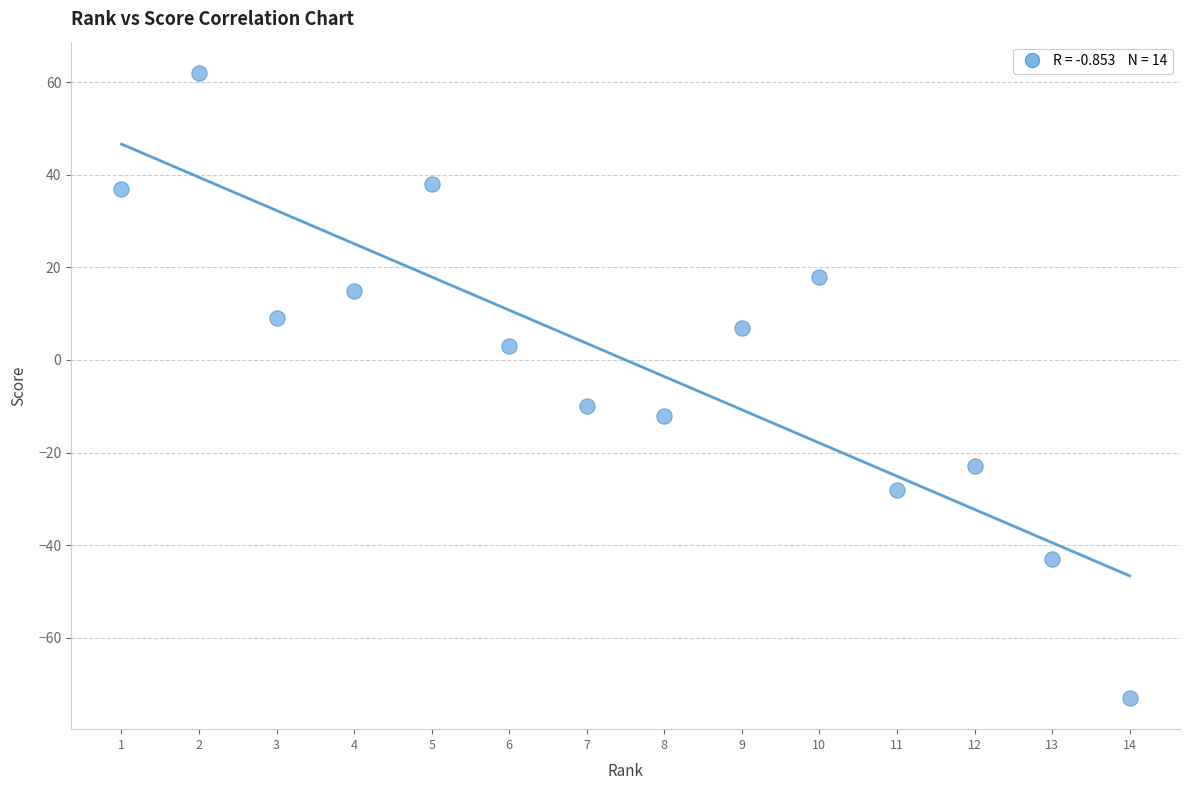

What Y value in the scatter plot is closest to -5?

-10